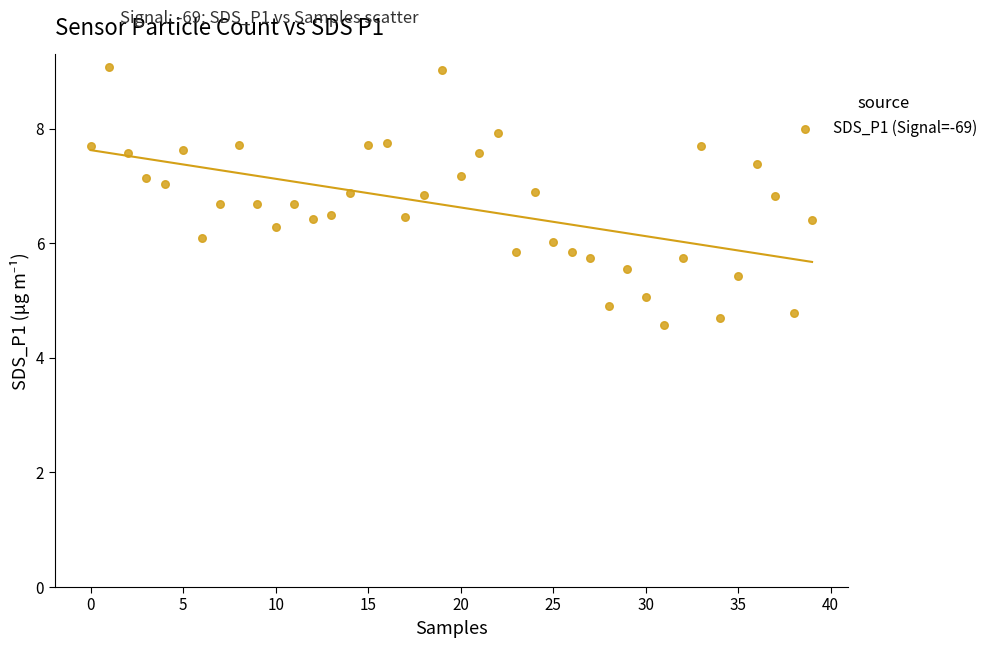

What is the range of Y values (max minus min)?

4.5